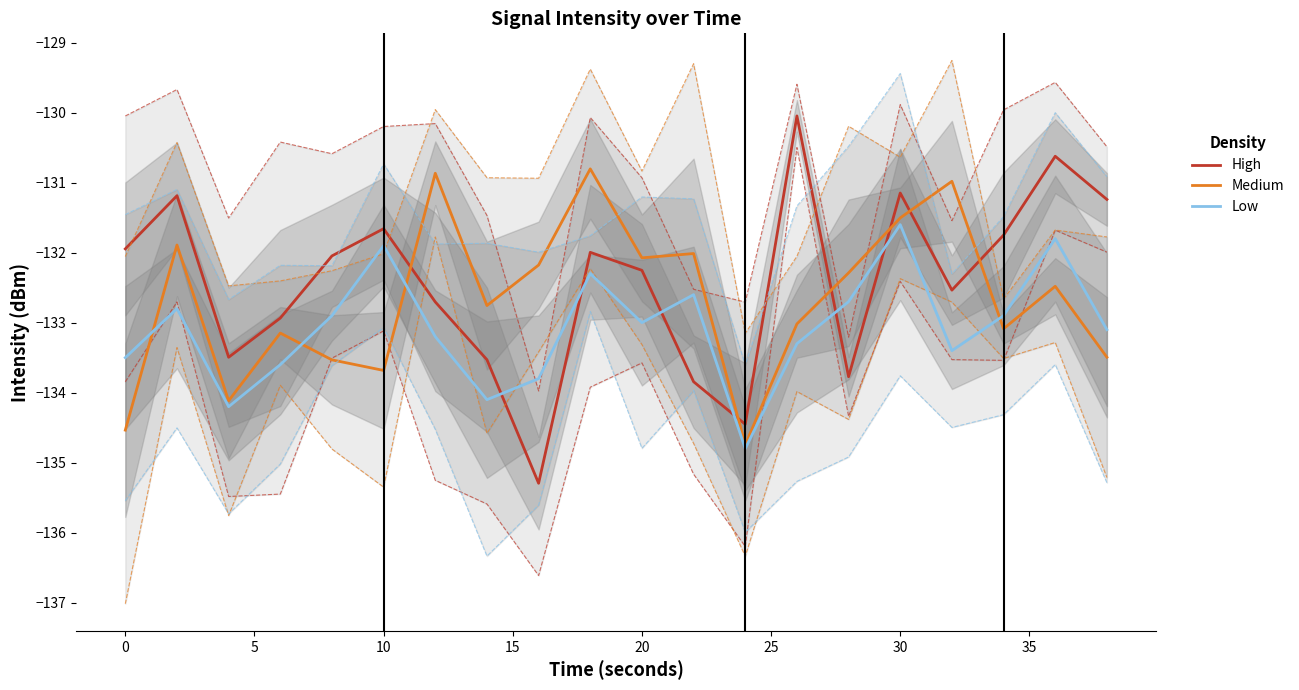

After their last crossing, which series has the higher values: Low or Medium?

Low